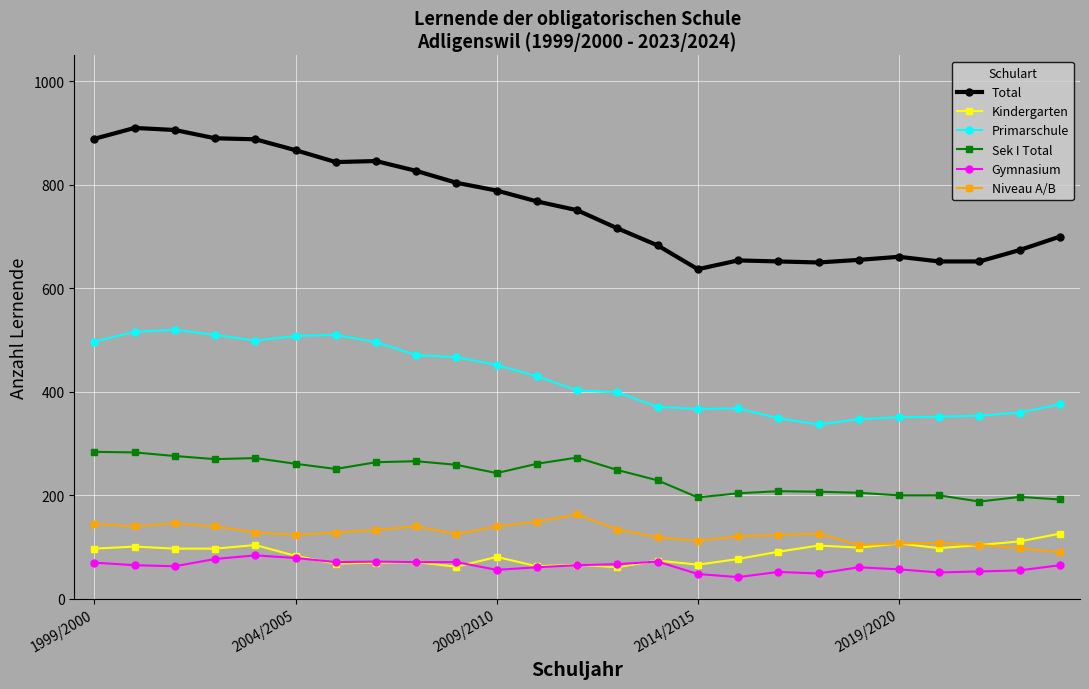

True or false: Sek I Total and Primarschule intersect in this chart.

False